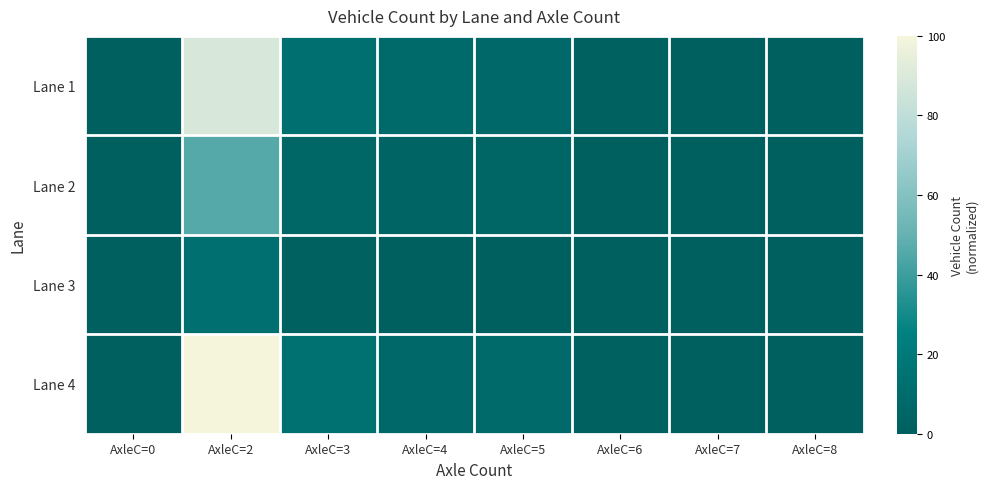

Which series has the largest total across all categories?

Lane 4